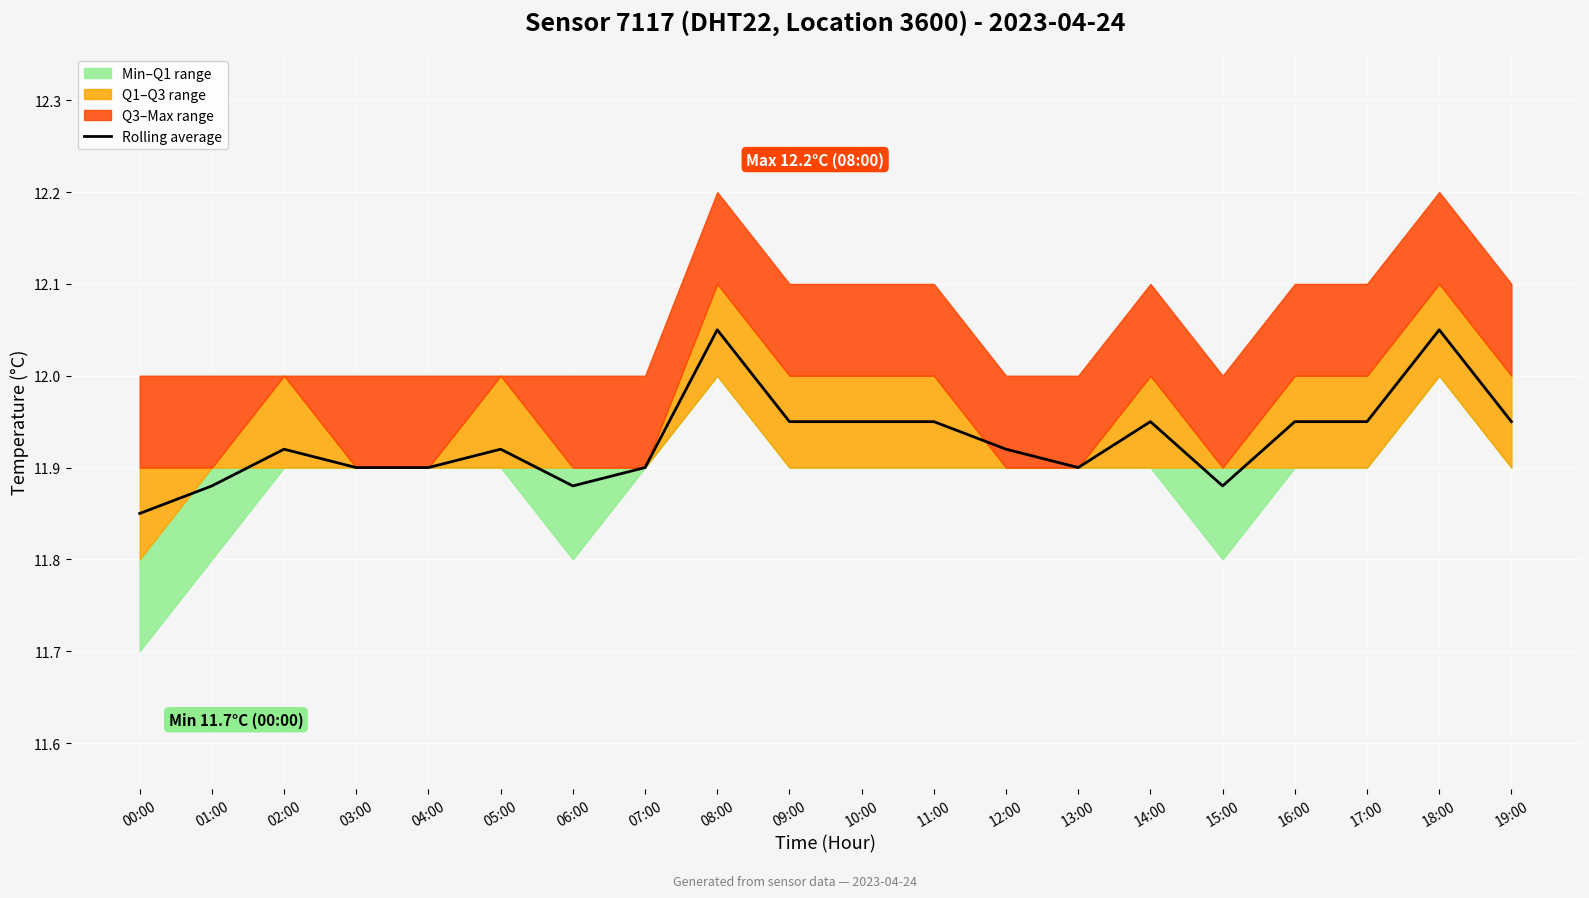

At which category does the chart reach its peak across all series?

08:00